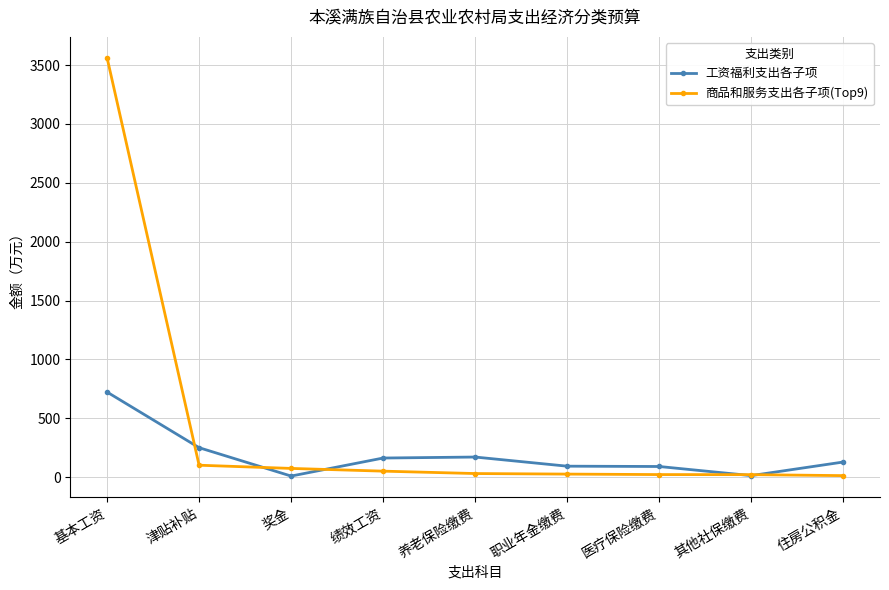

At which category is the sum across all series the highest?

基本工资